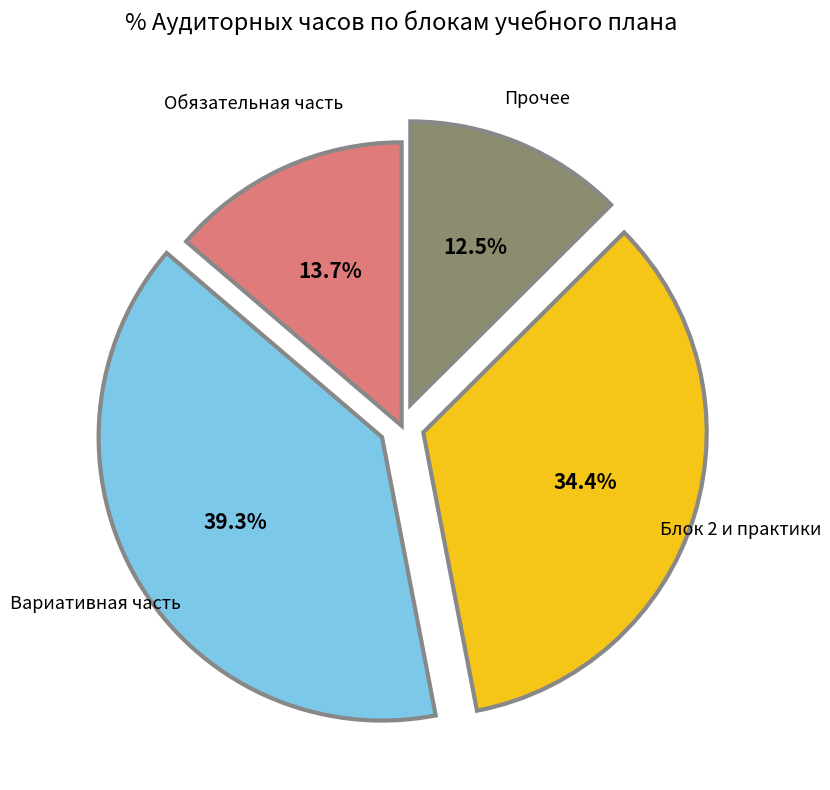

Which category has the smallest portion of the pie?

Прочее